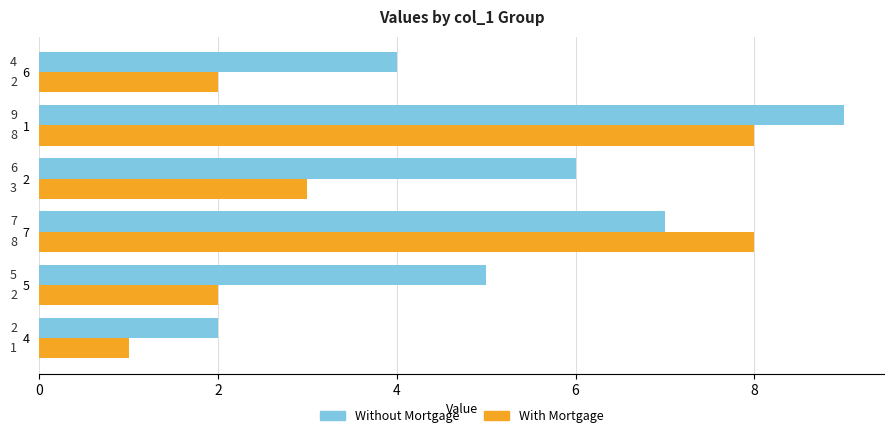

How many data points in Without Mortgage are less than 6?

3